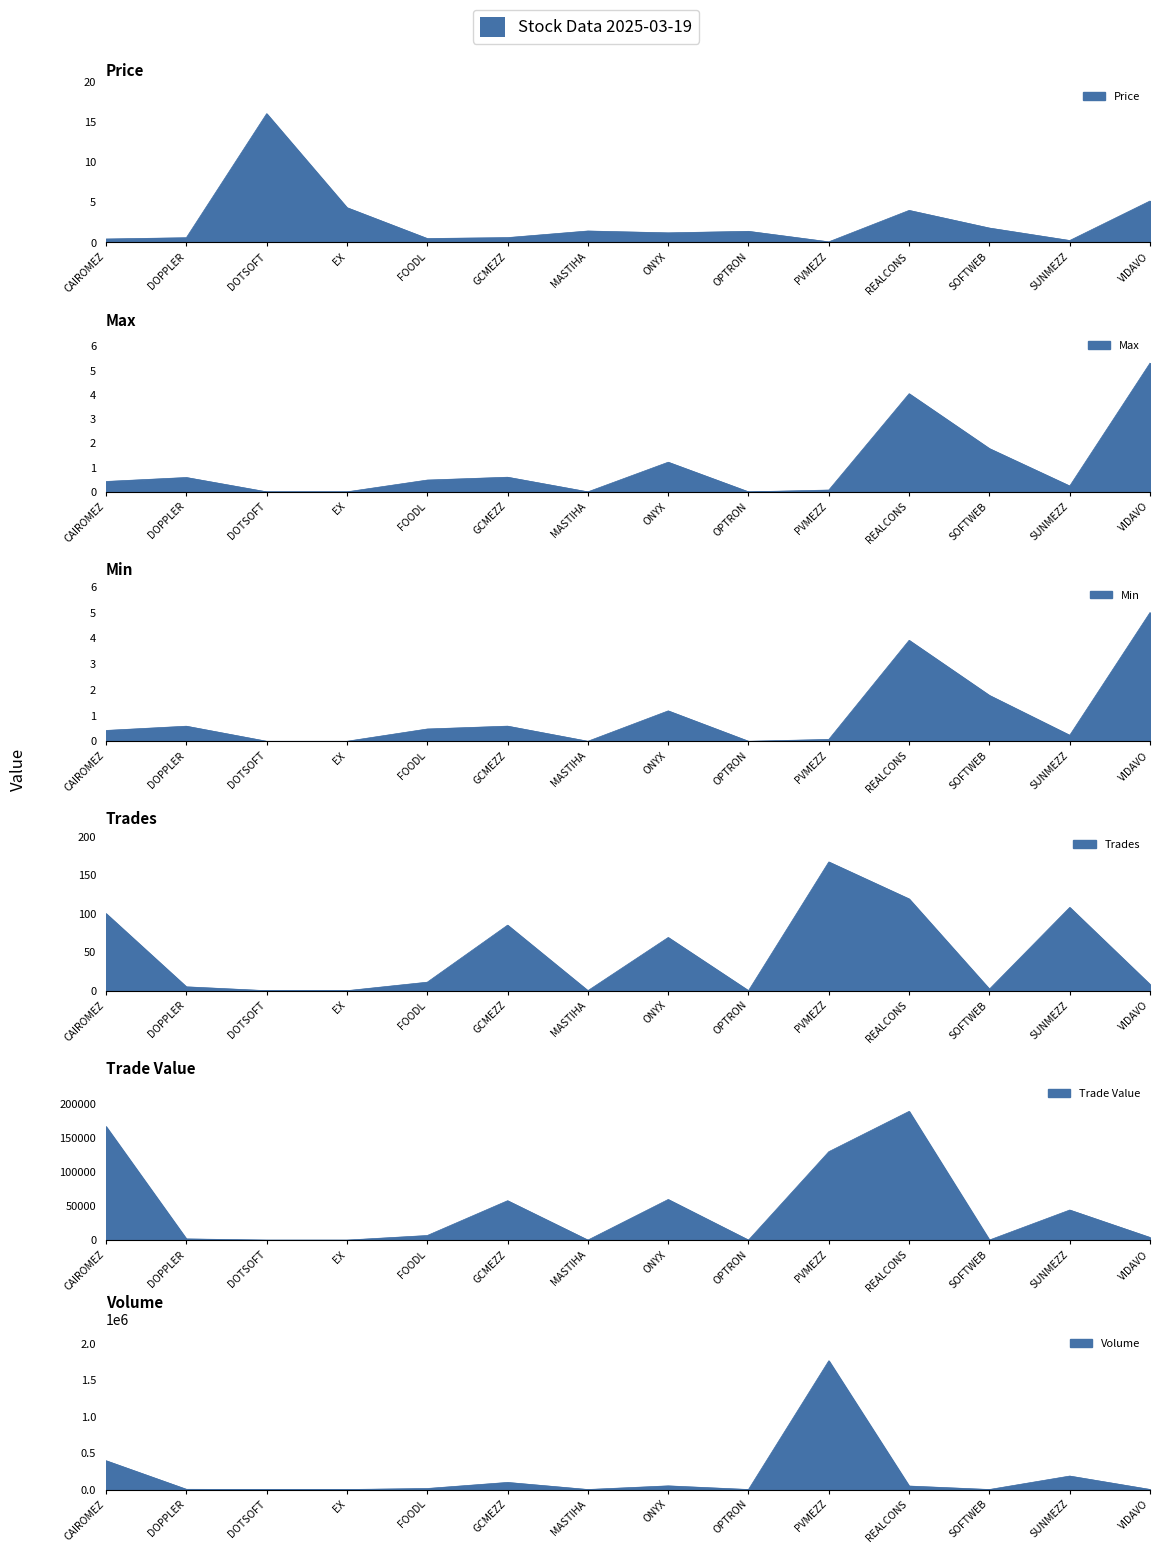

Is it true that Min equals 5.0 at VIDAVO?

True